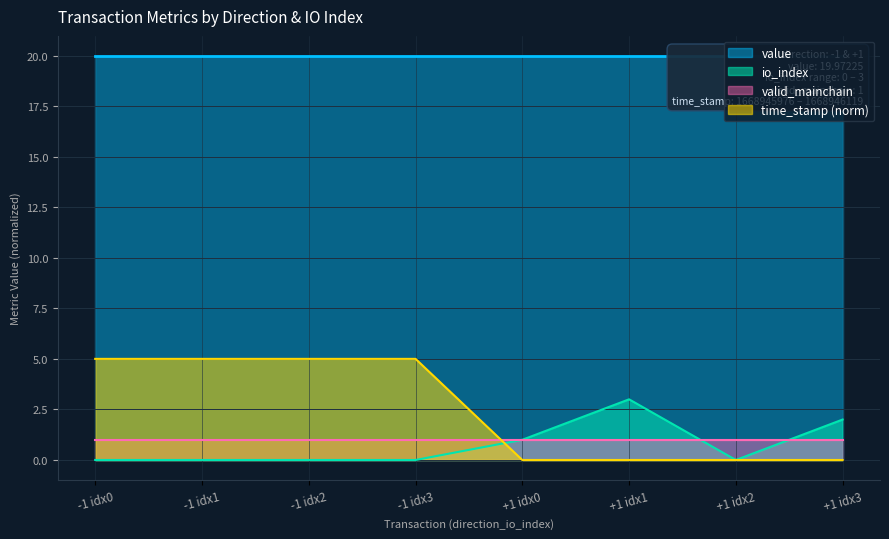

How many times do io_index and time_stamp cross each other?

1